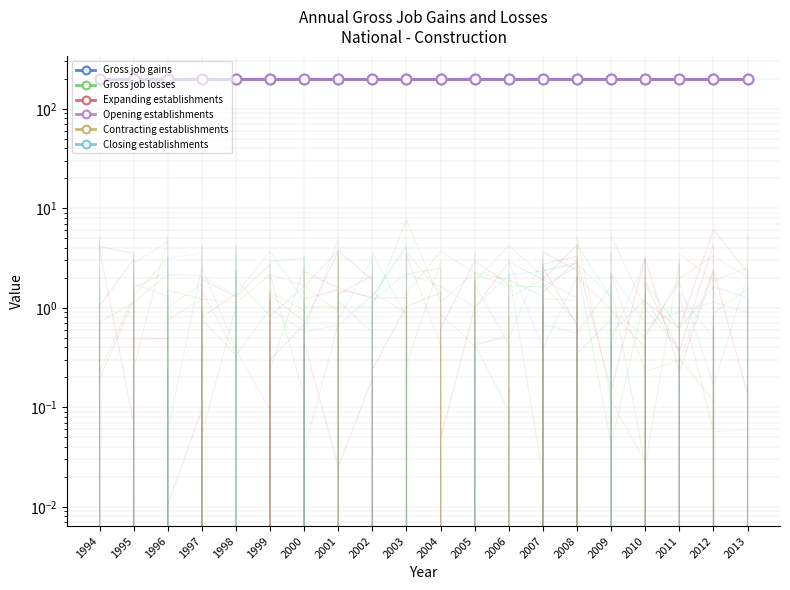

True or false: Gross job gains and Expanding establishments intersect in this chart.

False